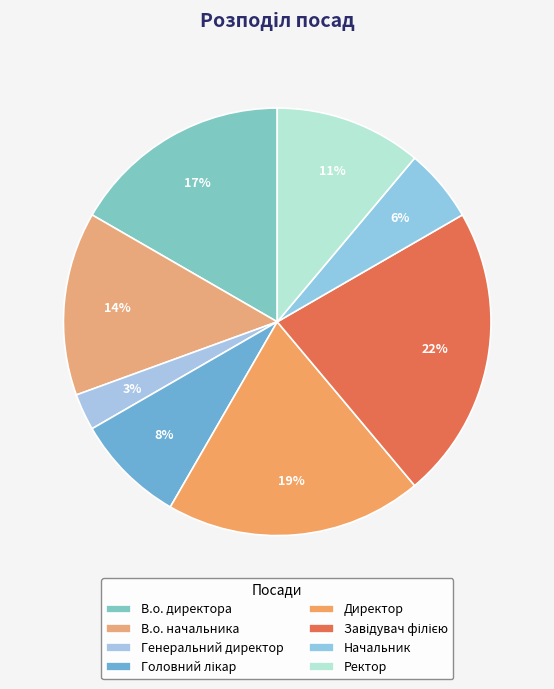

Does any single category account for the majority?

No